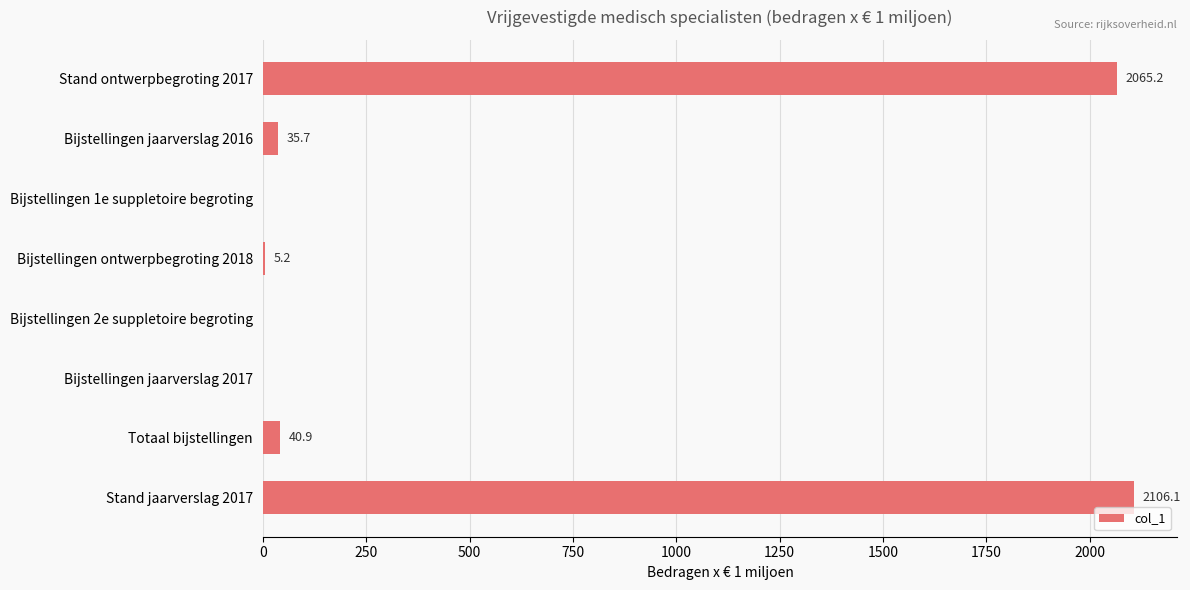

What is the maximum value shown in the chart?

2106.1